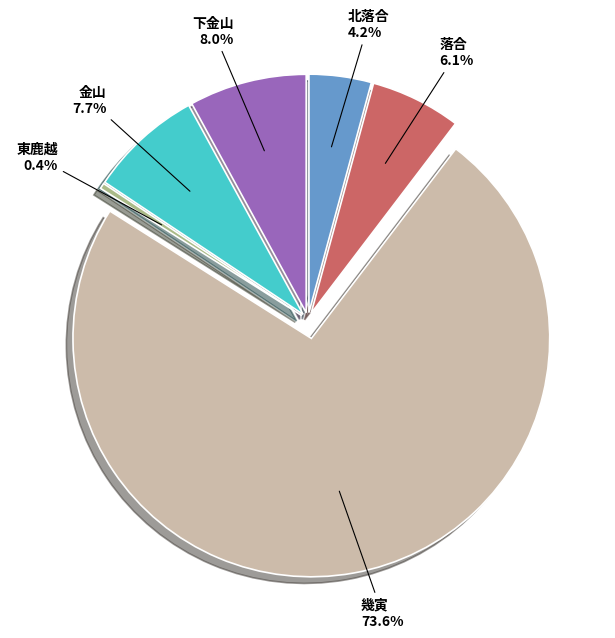

What is the change in value from 東鹿越 to 金山?

+171